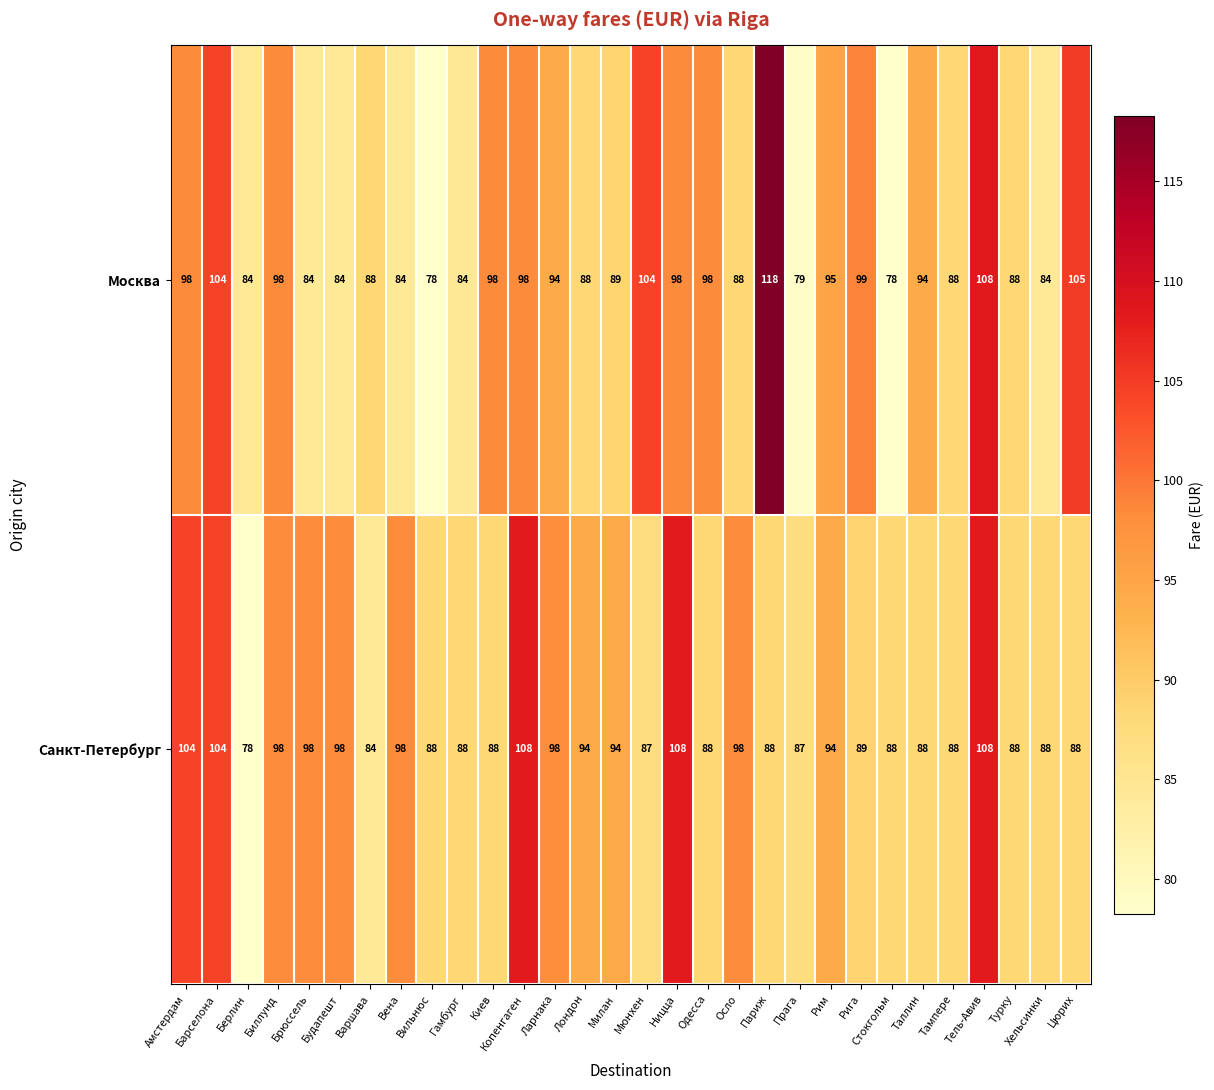

Which label corresponds to the largest value in the chart?

Париж